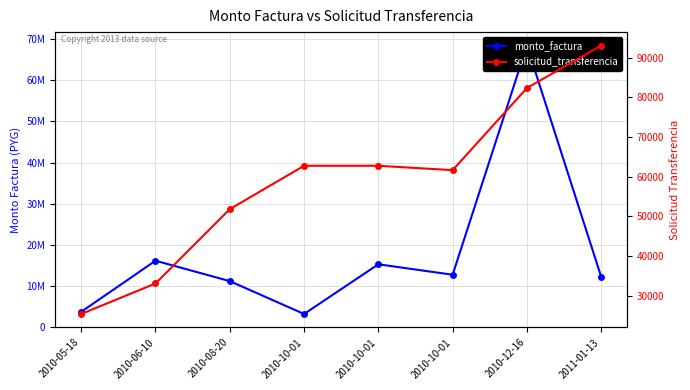

Which series has the widest spread of values?

monto_factura